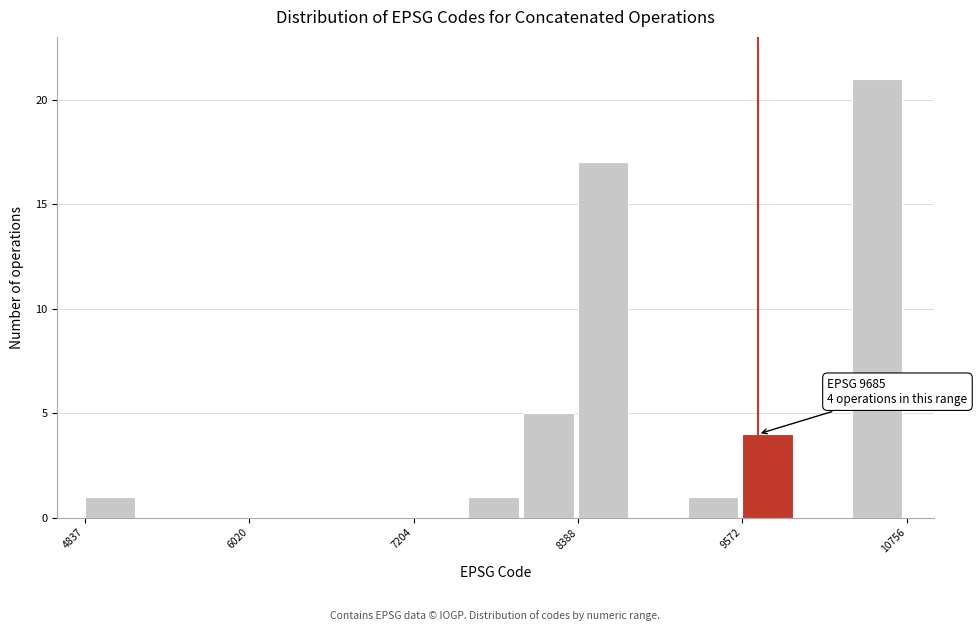

Around what value on the x-axis is the tallest bar? Give the approximate position of its centre, as read against the axis.

10600